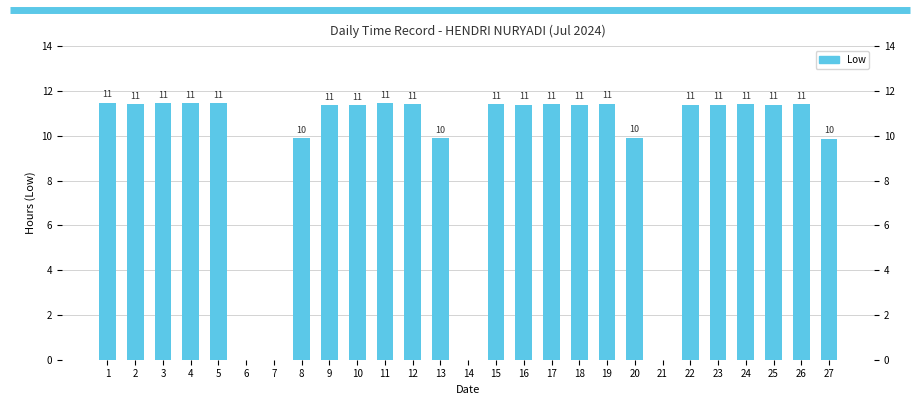

Rank the categories by value from lowest to highest.

6, 7, 14, 21, 27, 8, 13, 20, 9, 10, 18, 22, 25, 16, 23, 12, 15, 2, 24, 26, 17, 19, 11, 3, 4, 5, 1